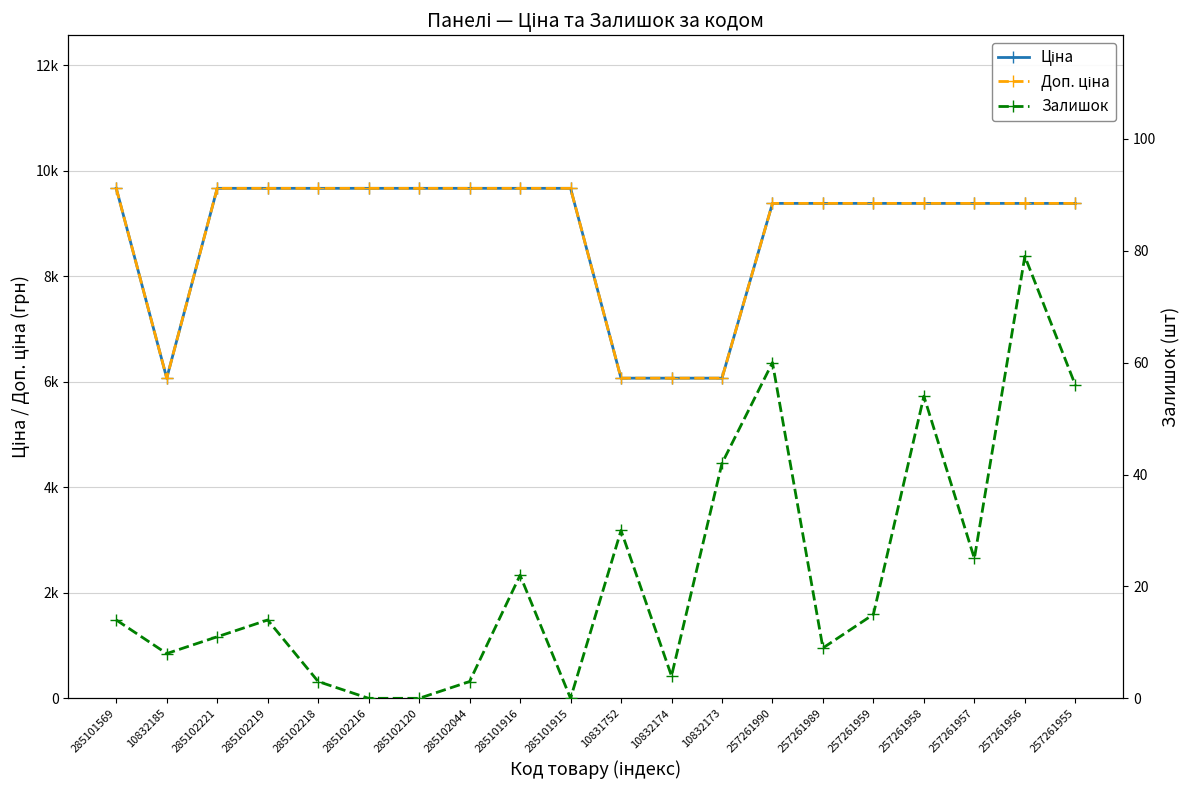

Which series has the widest spread of values?

Ціна